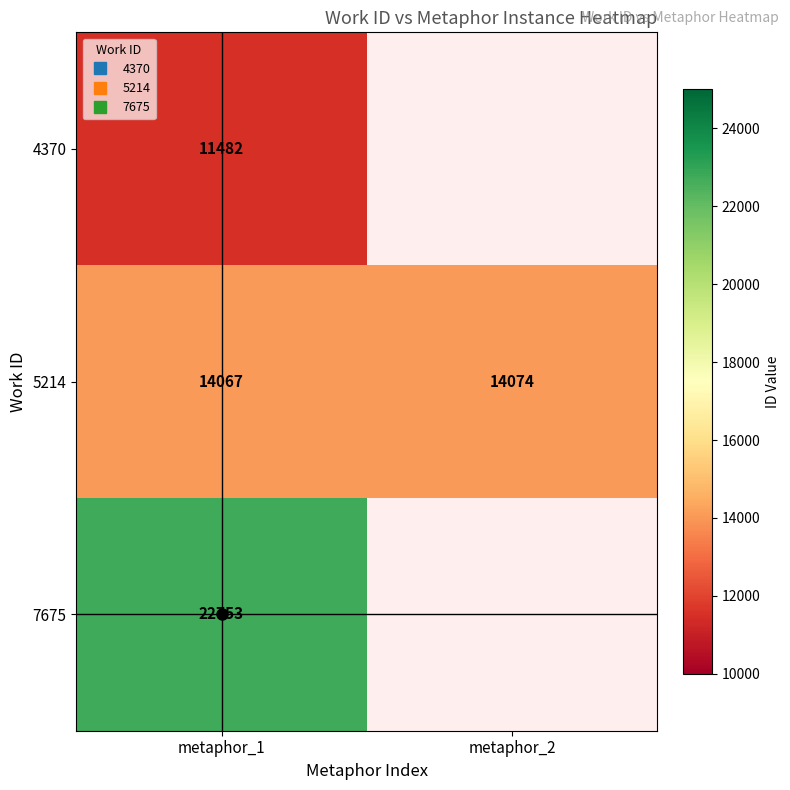

Which series changed the most between metaphor_1 and metaphor_2?

5214